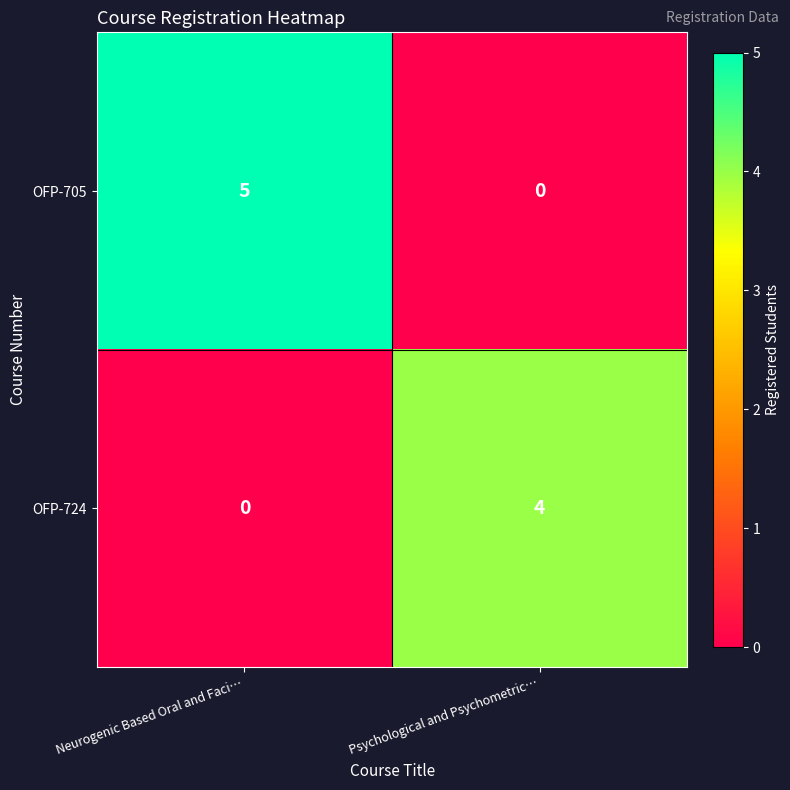

Between Neurogenic Based Oral and Faci… and Psychological and Psychometric…, which series saw the biggest shift?

OFP-705